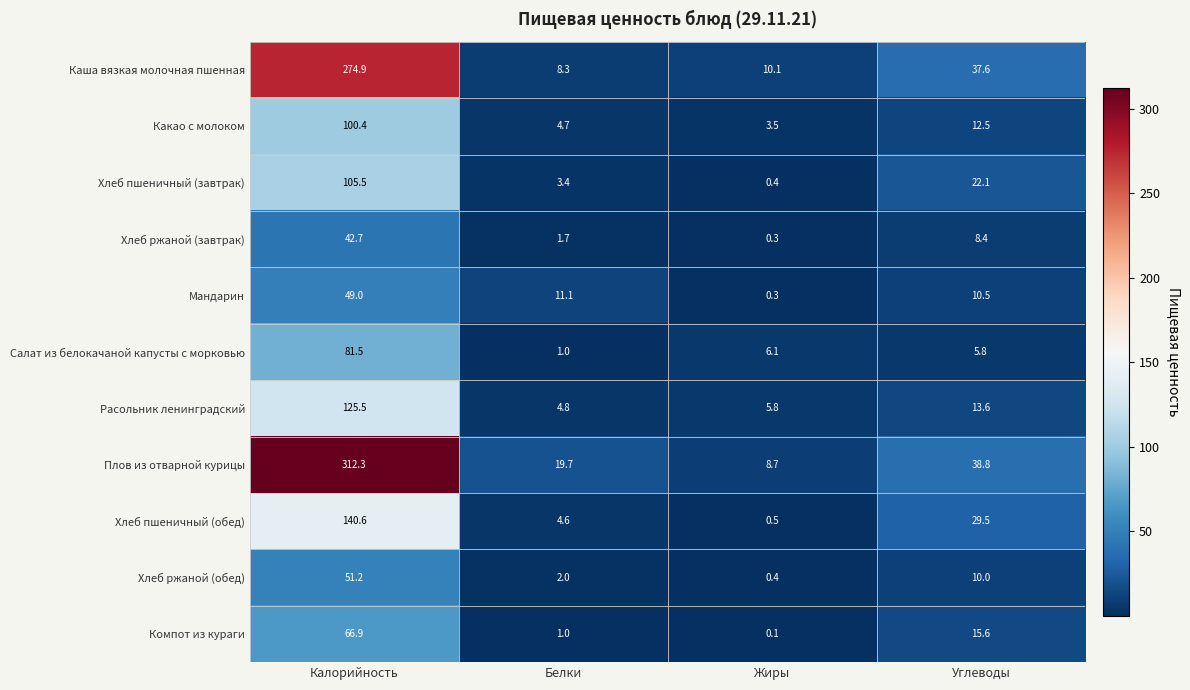

How many data points in Мандарин are less than 11?

2